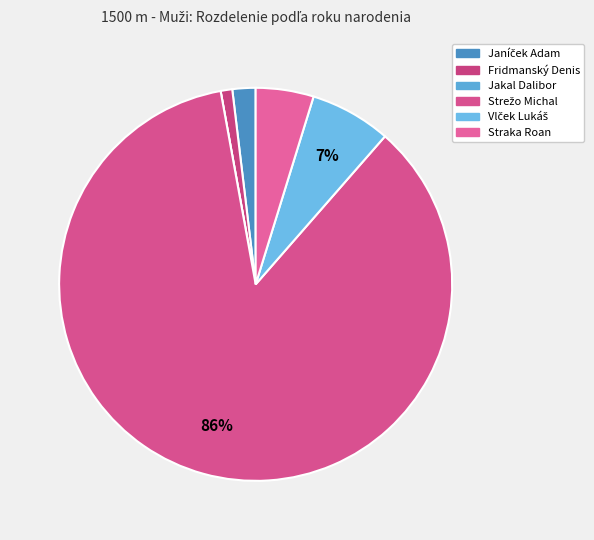

Is Vlček Lukáš the majority of the pie?

No